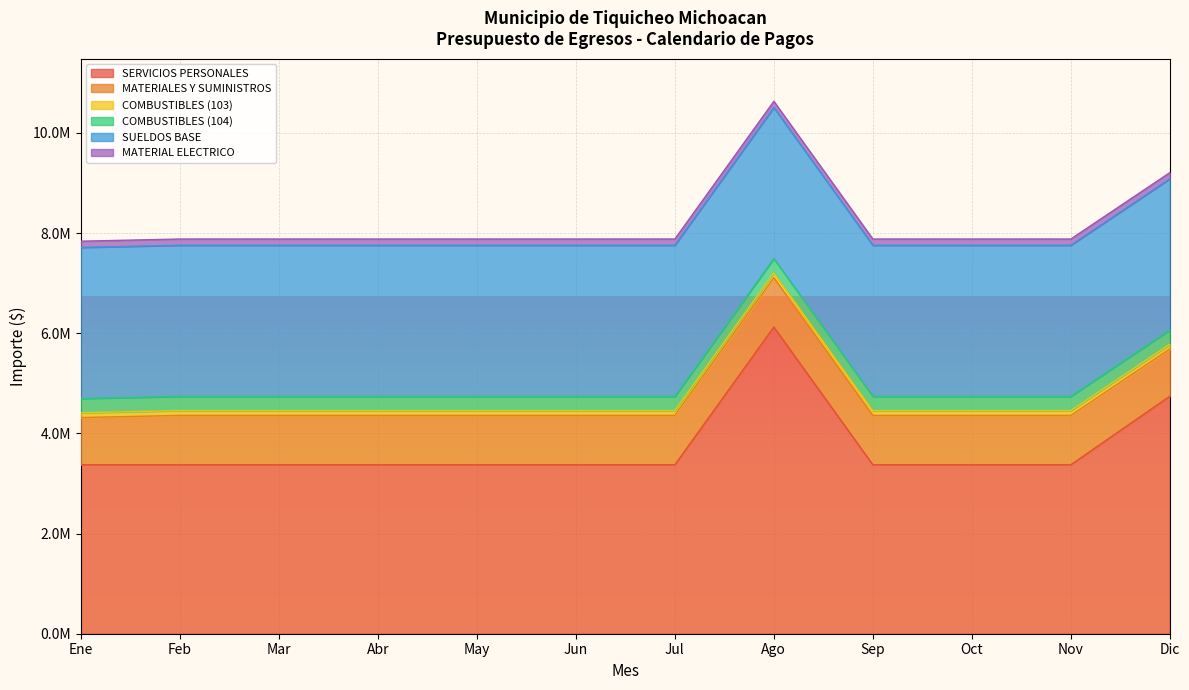

Which has a higher value, May or Nov?

May